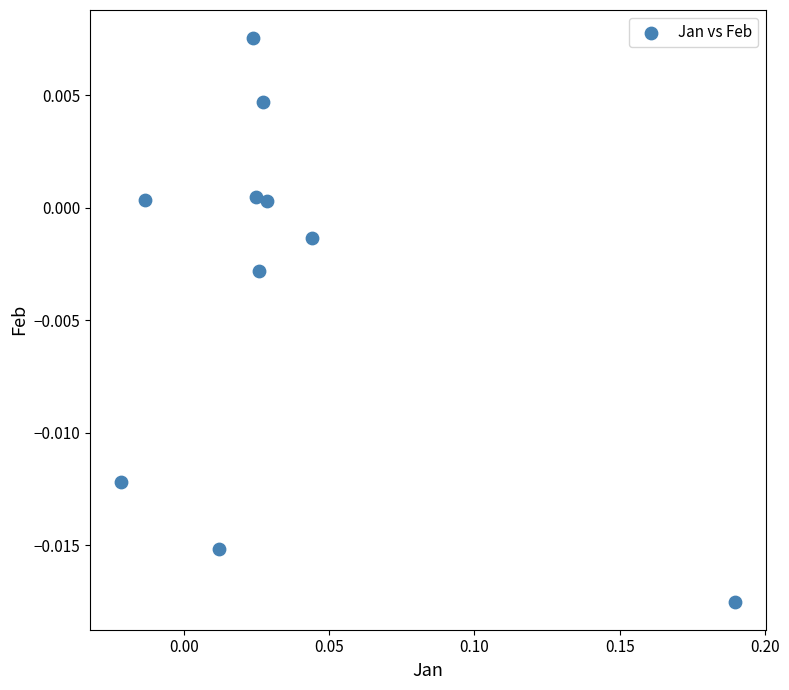

How many points are shown in the scatter plot?

10